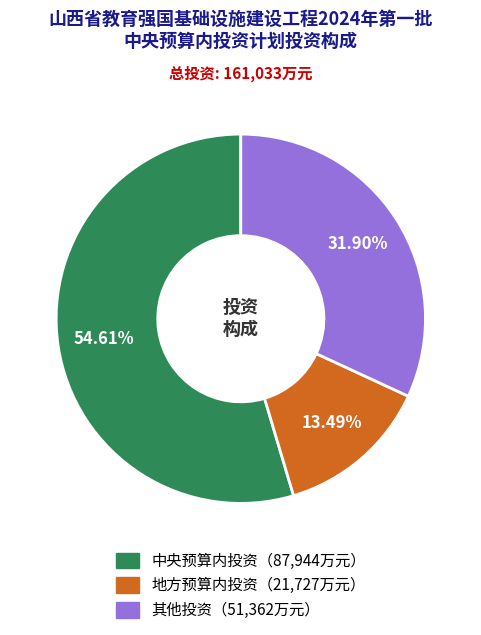

Is there any slice that represents more than half of the pie?

Yes